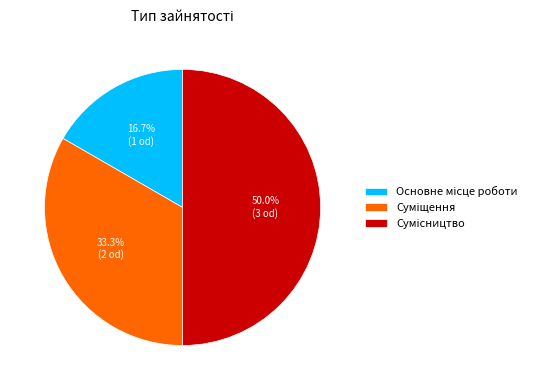

Rank the categories by value from lowest to highest.

Основне місце роботи, Суміщення, Сумісництво